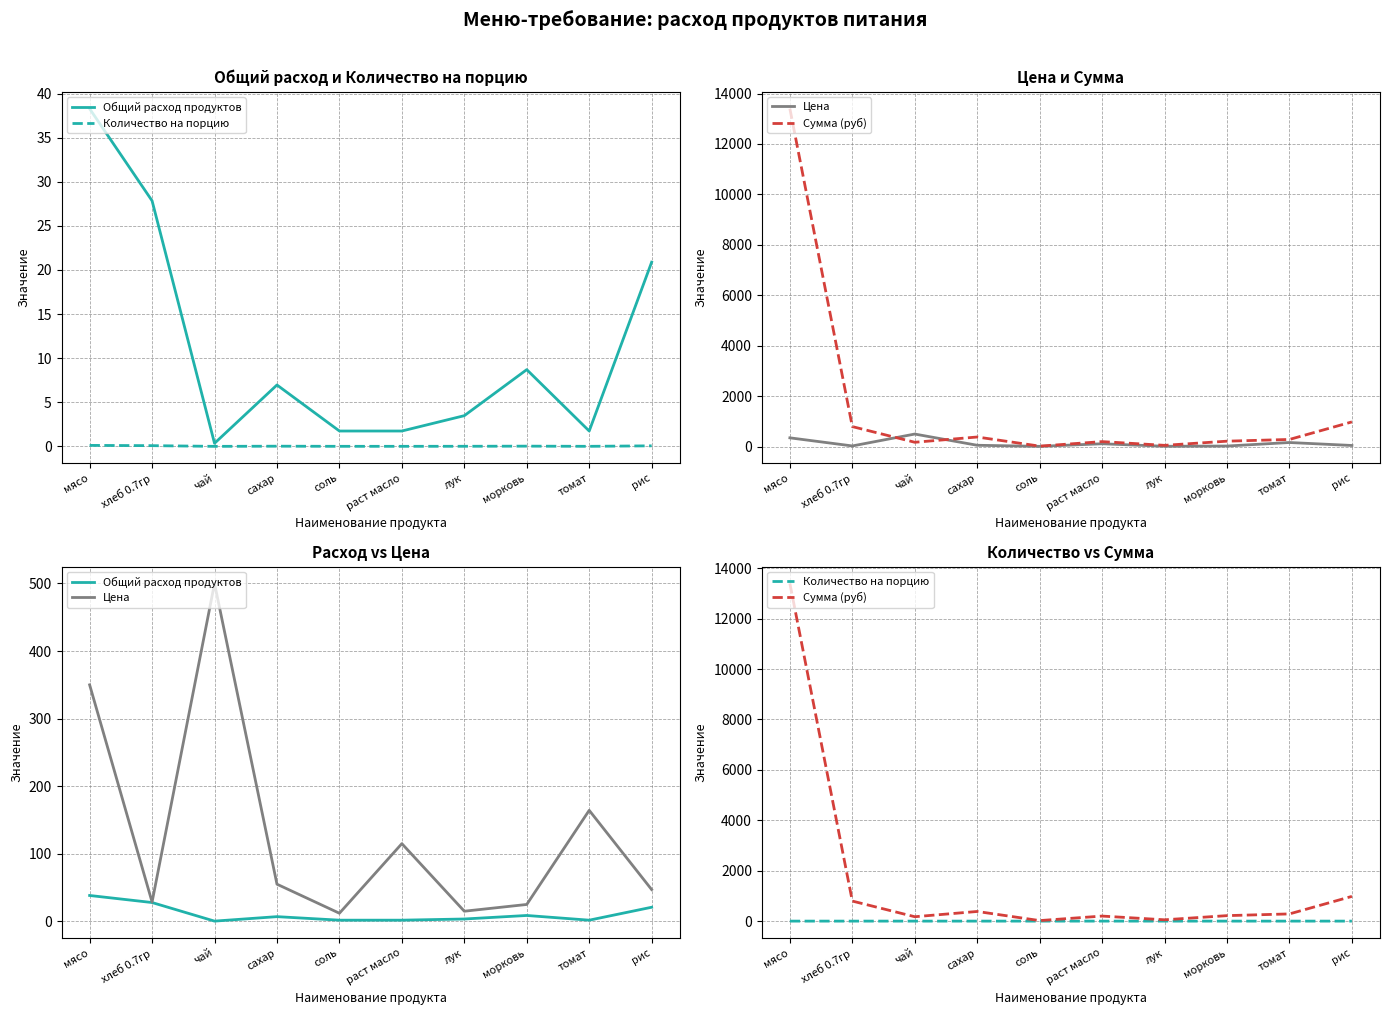

How many intersections are there between Цена and Сумма (руб)?

2